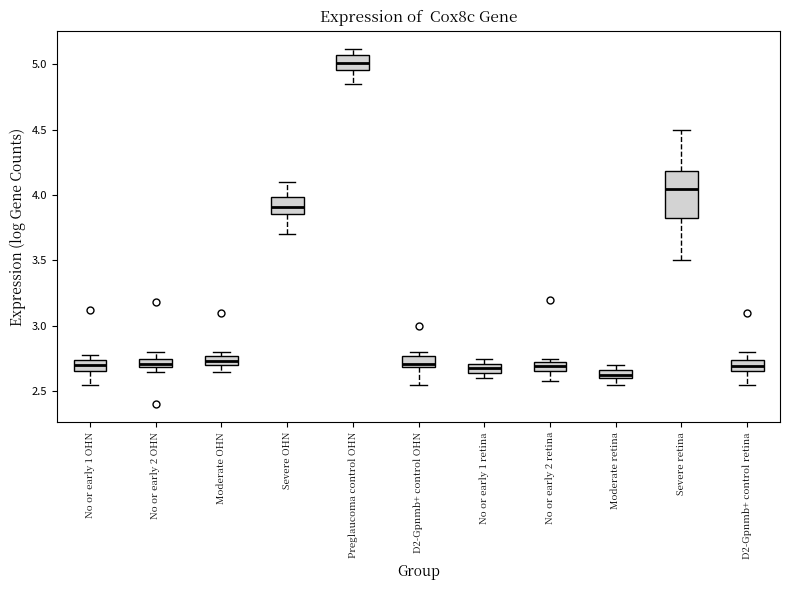

Where is the lower edge of the box for No or early 1 retina on the y-axis? The values are not printed on the chart, so give them approximately, as read against the axis.

2.65